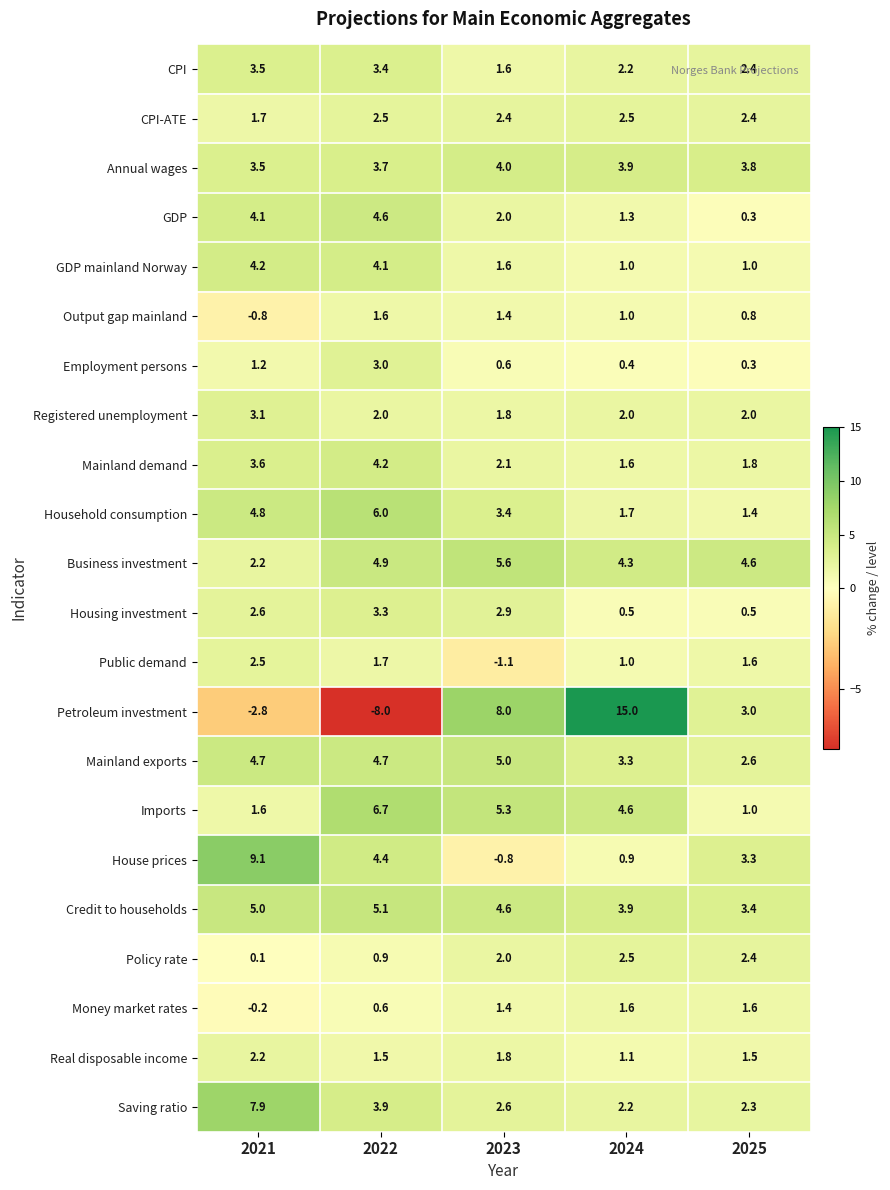

Which series has the widest spread of values?

Petroleum investment